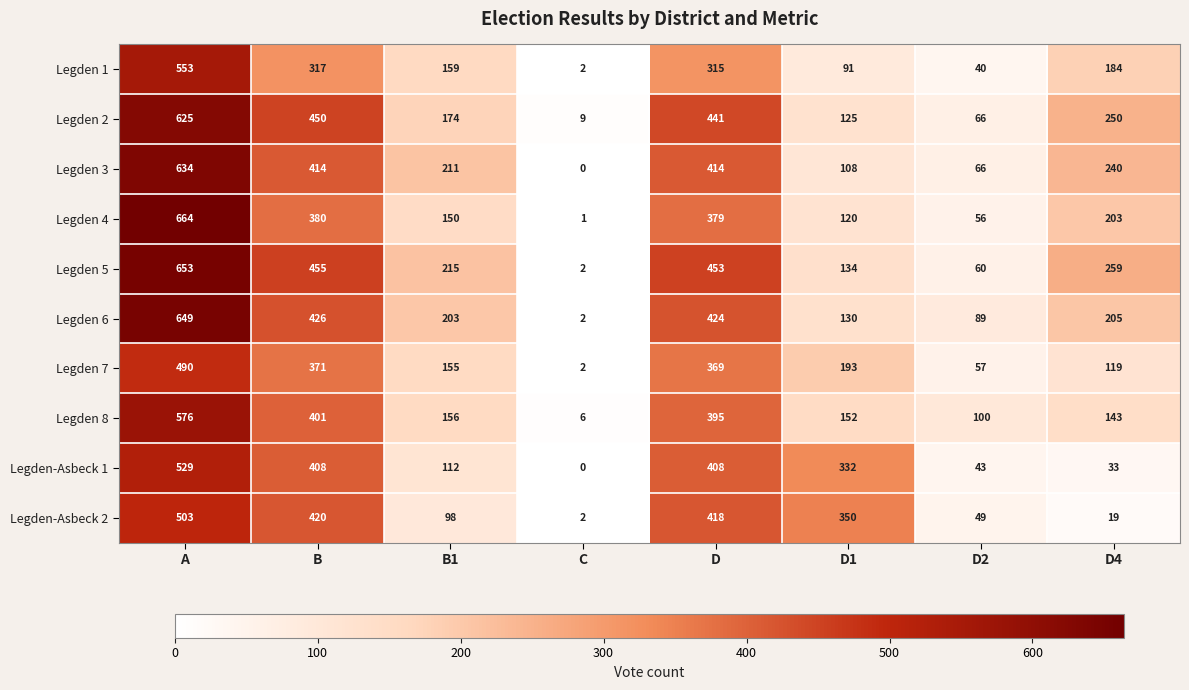

At D1, list the series in order from largest to smallest.

Legden-Asbeck 2, Legden-Asbeck 1, Legden 7, Legden 8, Legden 5, Legden 6, Legden 2, Legden 4, Legden 3, Legden 1